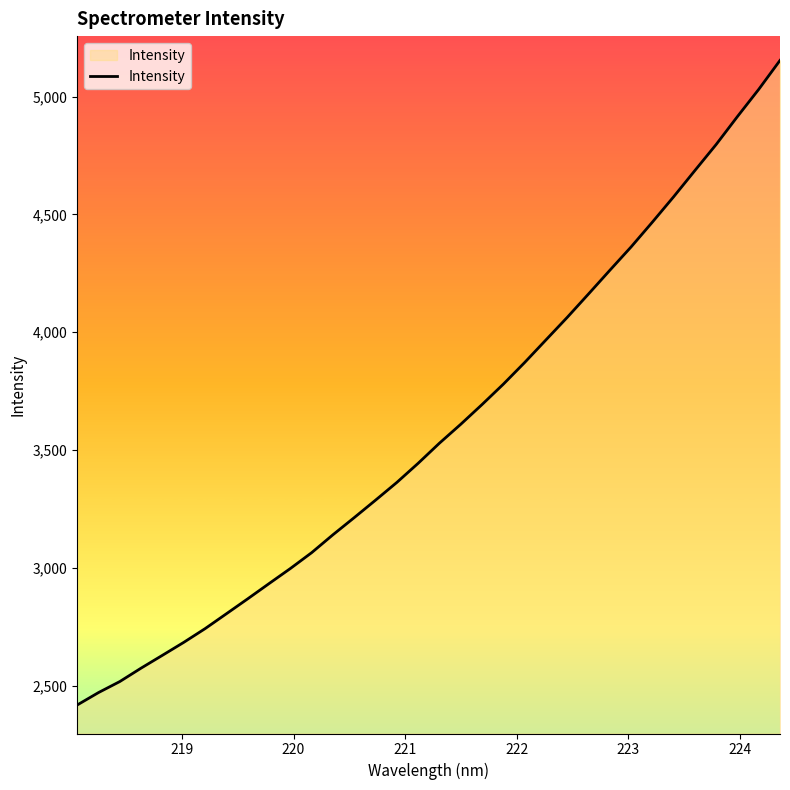

What is the greatest value displayed?

5153.4